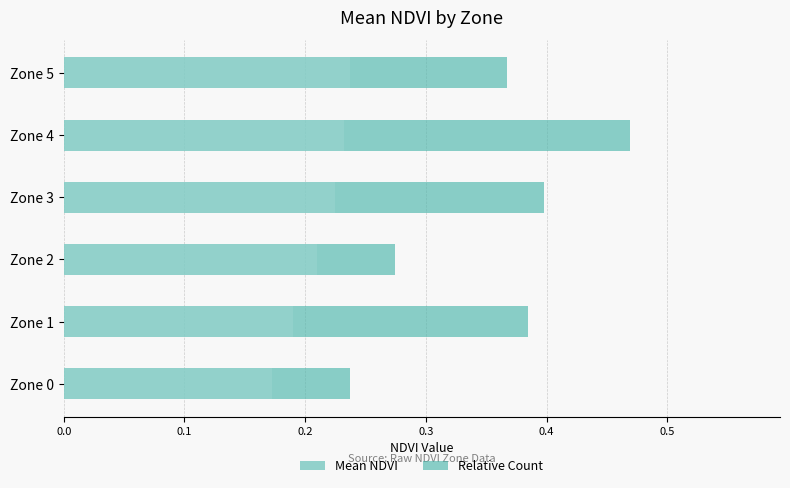

What is the total value across all series at Zone 4?

0.5